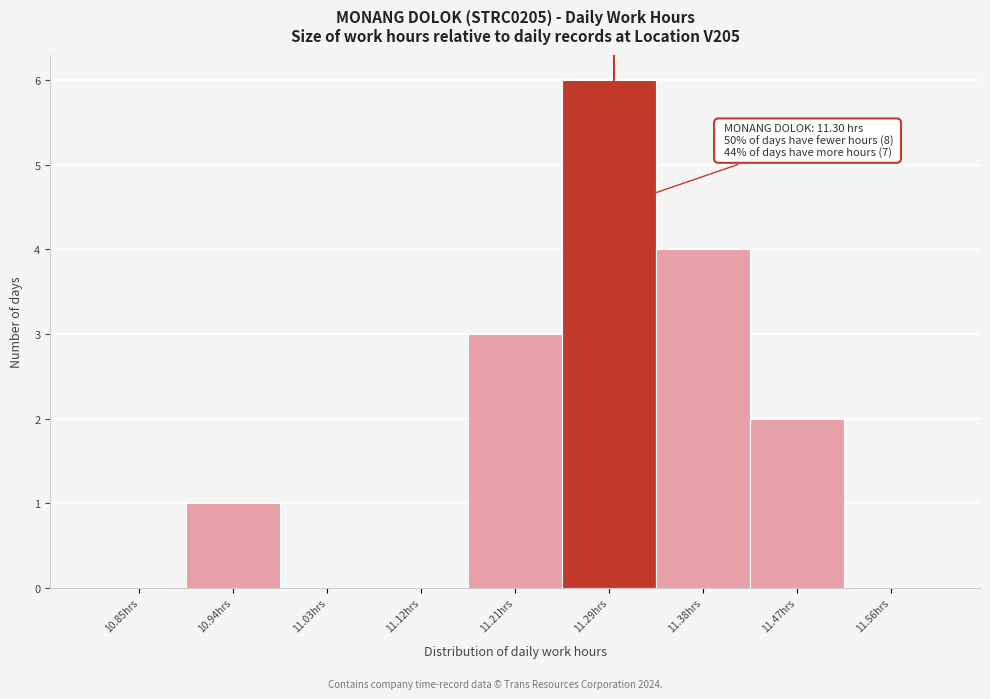

Over which range of the x-axis is the bar tallest?

11.25 to 11.34